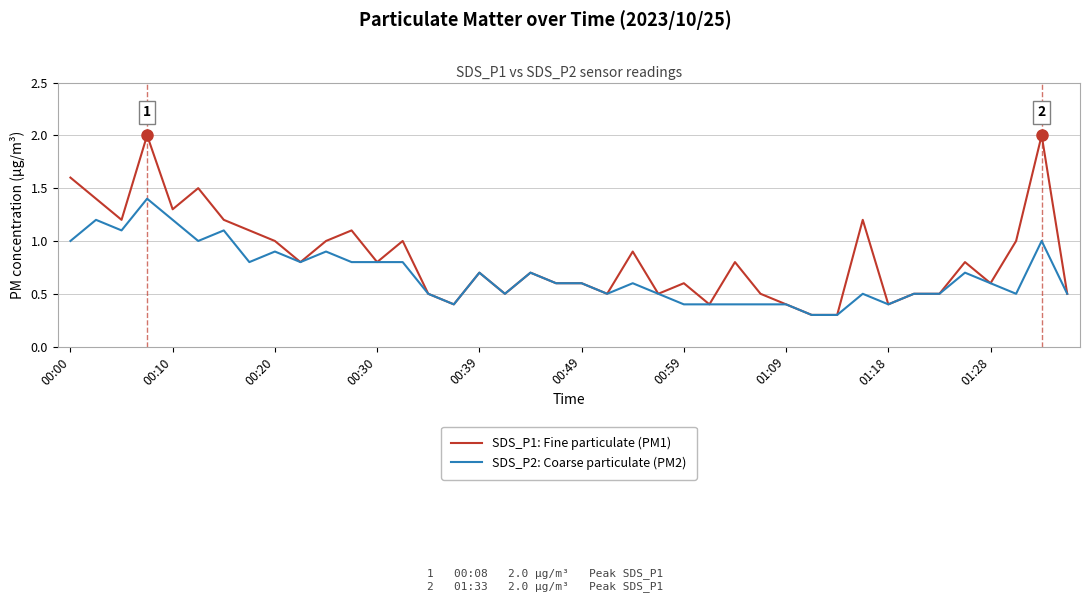

What is the minimum value for SDS_P1: Fine particulate (PM1)?

0.3